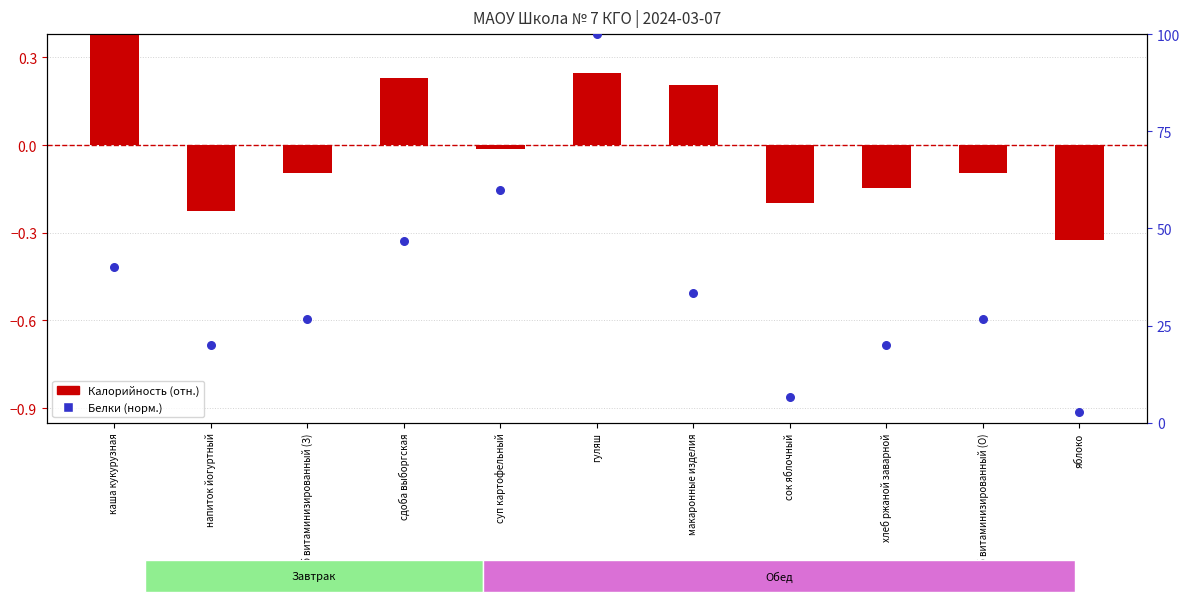

What is the total value across all series at суп картофельный?

60.0